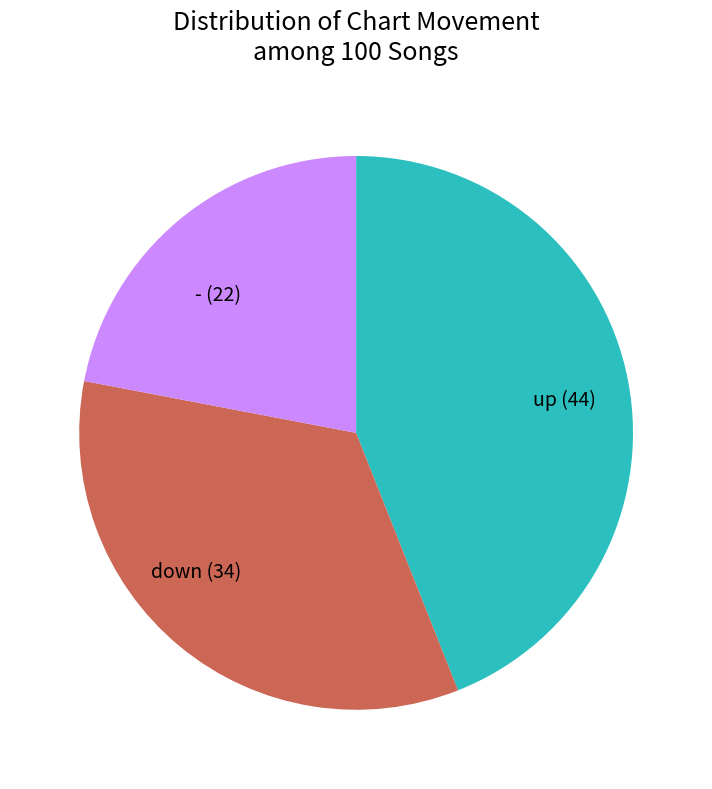

Is the sum of down and - greater than half?

Yes